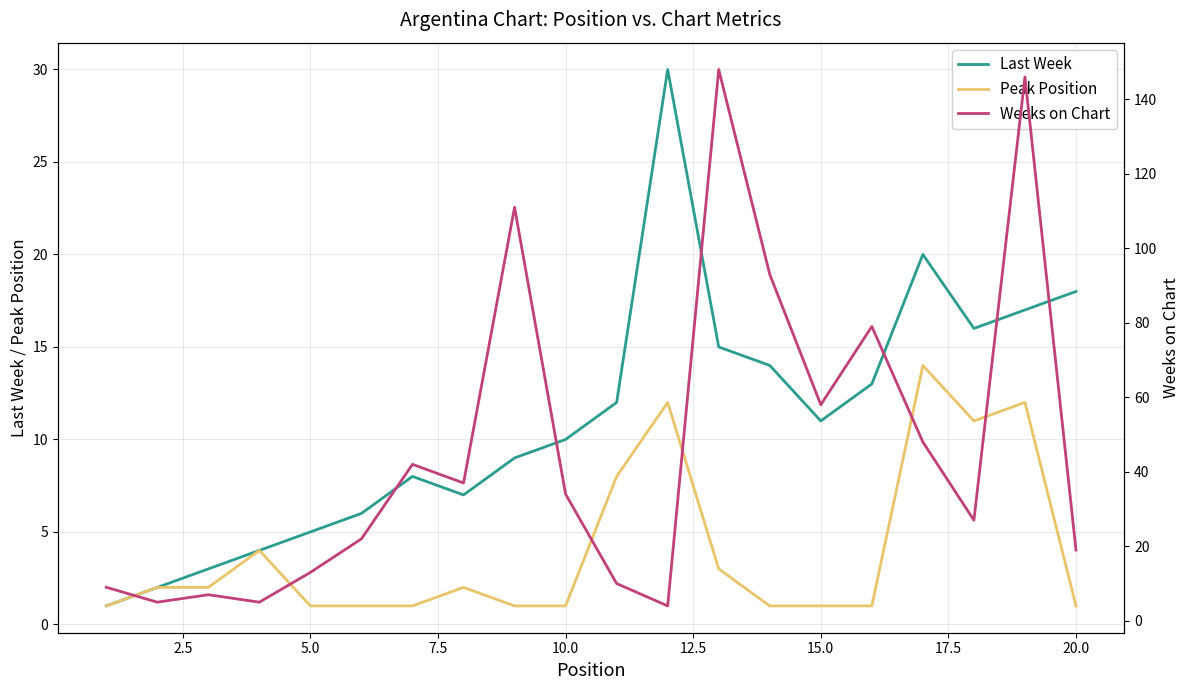

Is it true that Peak Position equals 2 at 20.0?

False